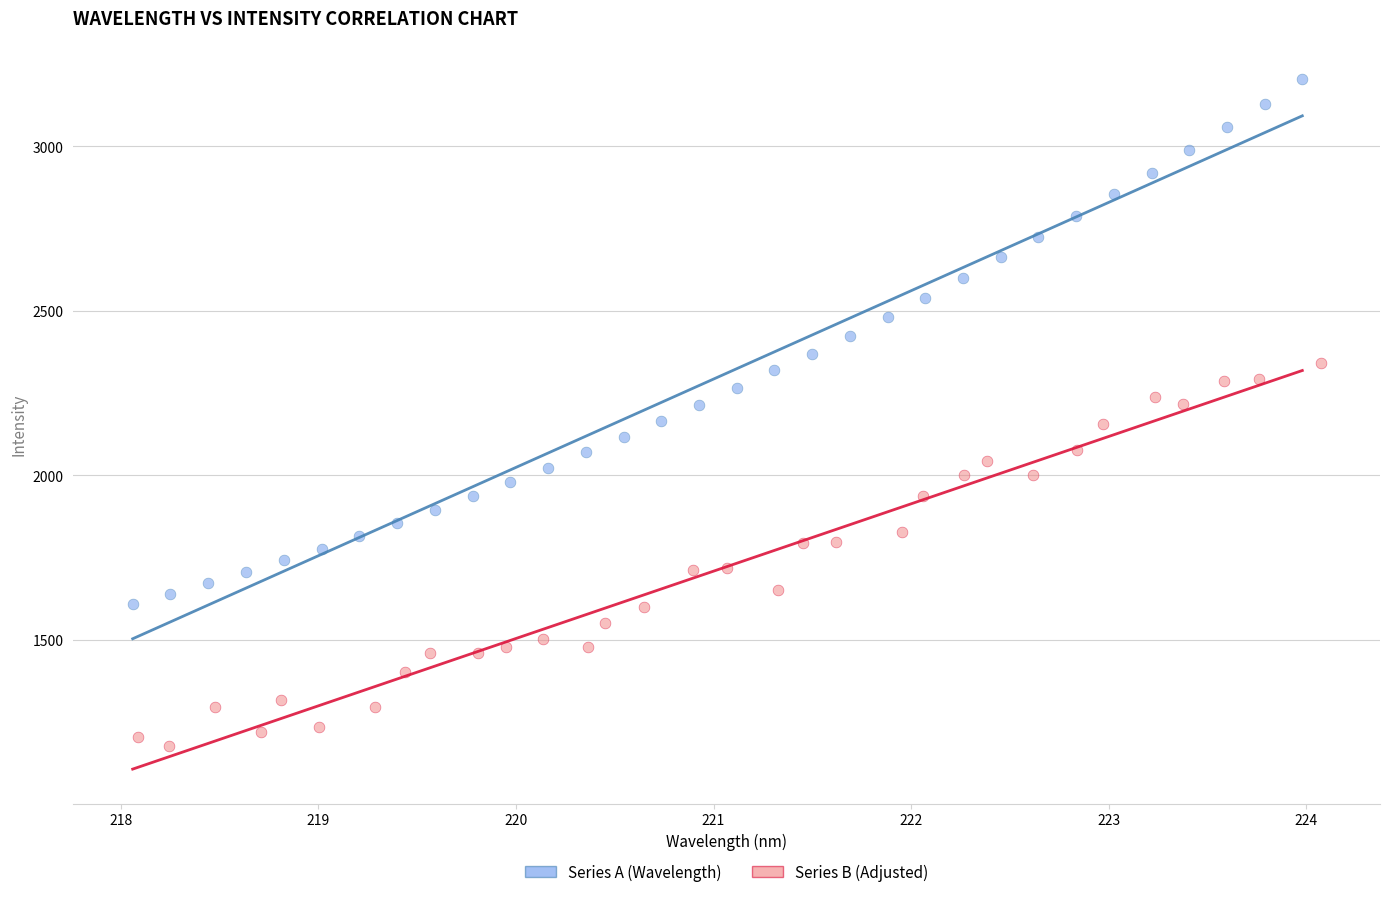

What are all the series names shown in the legend?

Series A (Wavelength), Series B (Adjusted)